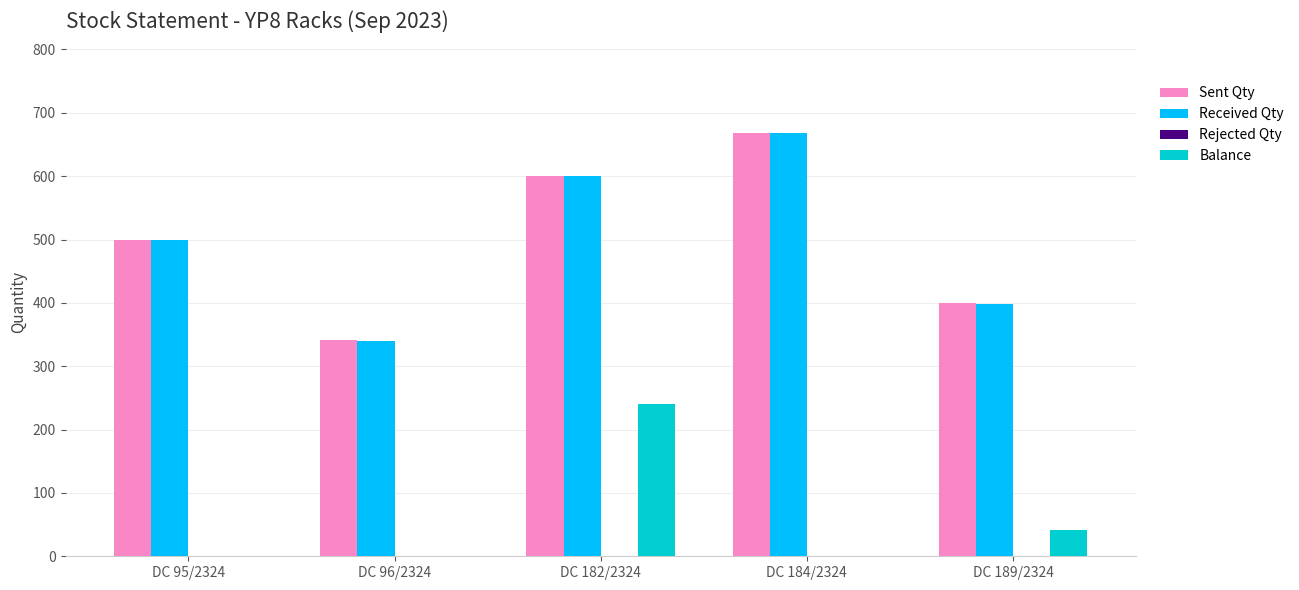

Does the chart contain stacked bars?

No